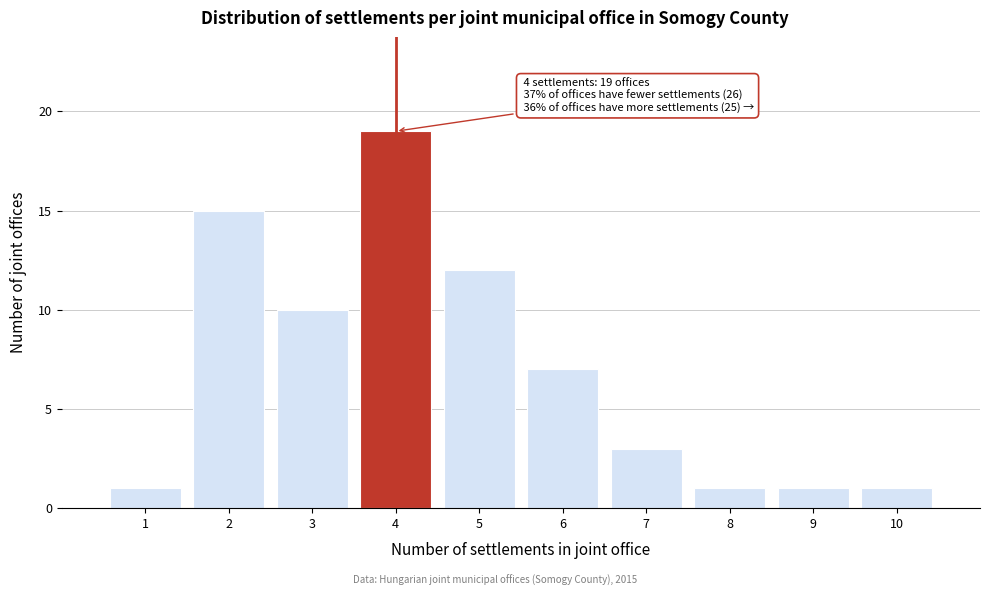

Reading left to right, extract all data points from this chart.

1	15	10	19	12	7	3	1	1	1